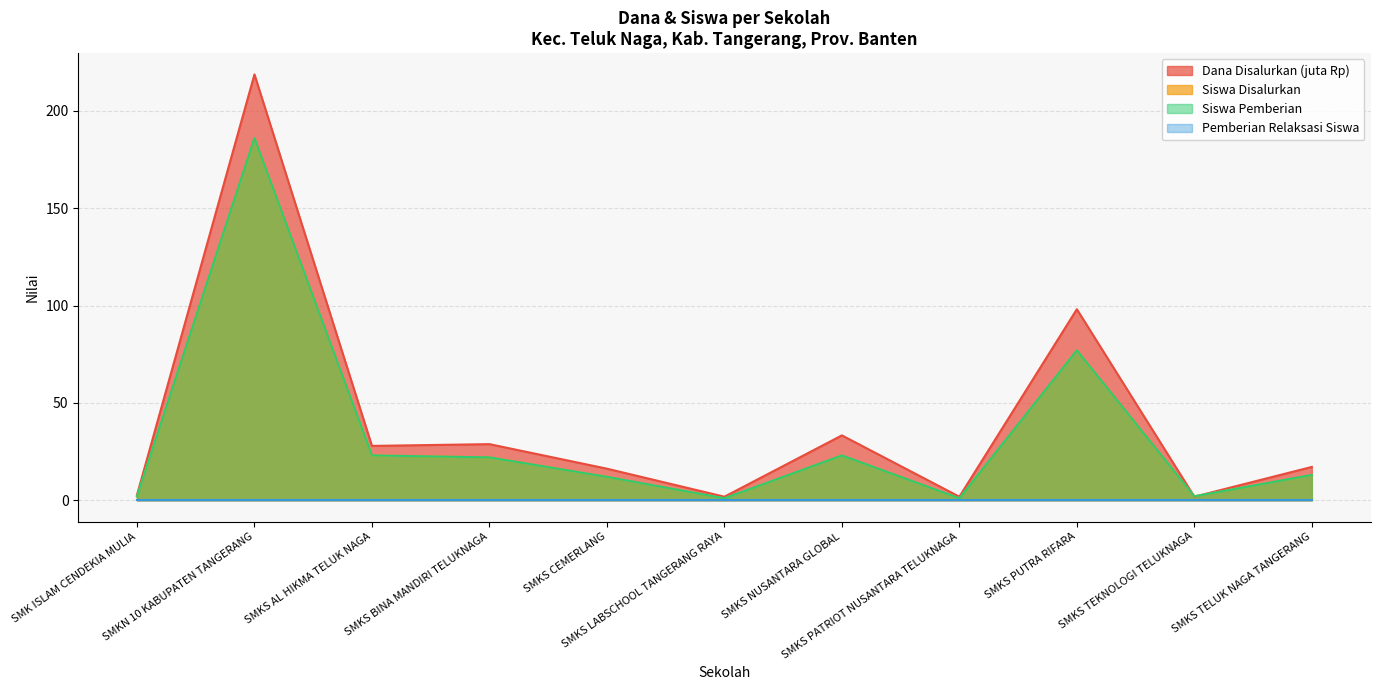

Which series has the widest spread of values?

Dana Disalurkan